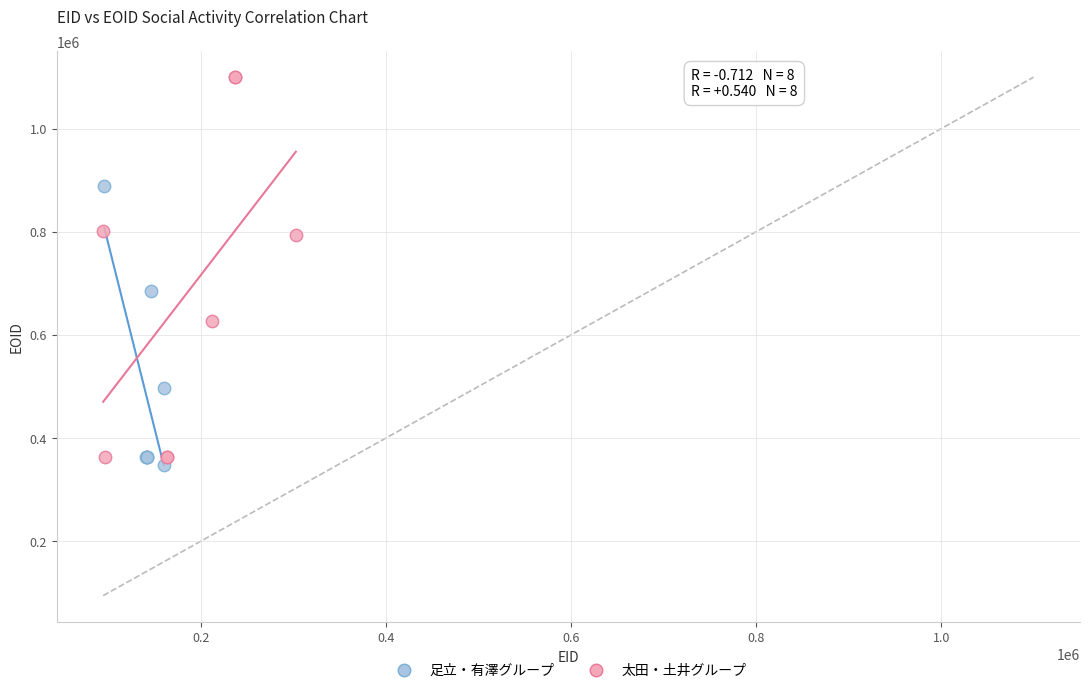

Which series contains the highest Y value?

太田・土井グループ